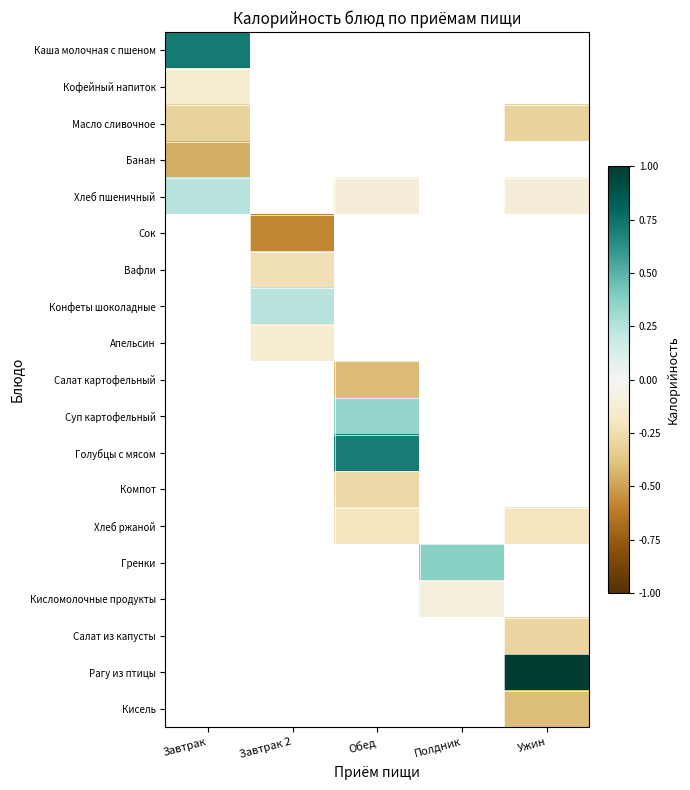

Rank the categories by Кисломолочные продукты value from lowest to highest.

Завтрак, Завтрак 2, Обед, Полдник, Ужин